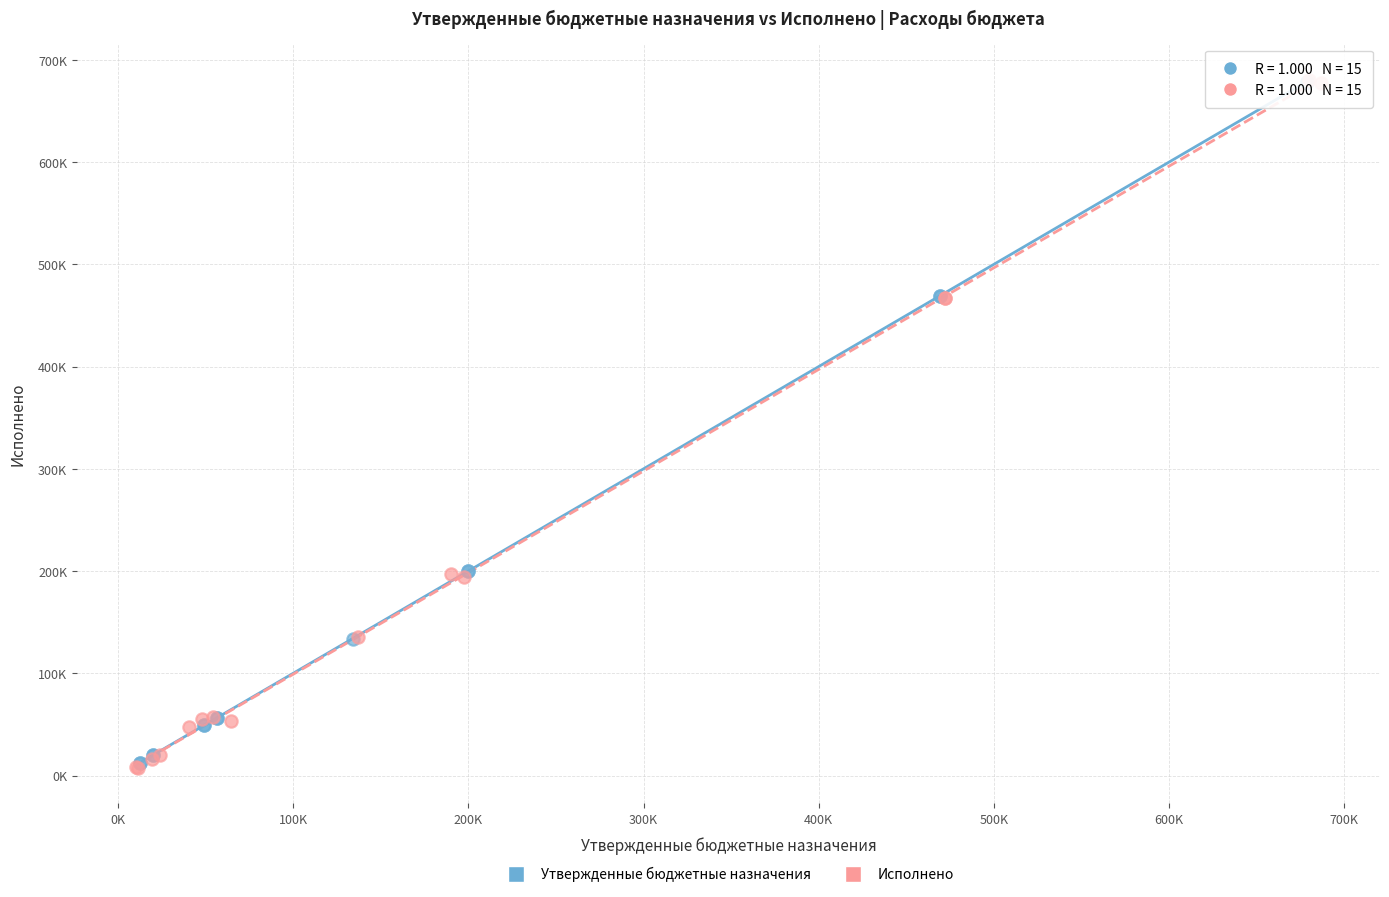

What are all the series names shown in the legend?

Утвержденные бюджетные назначения, Исполнено